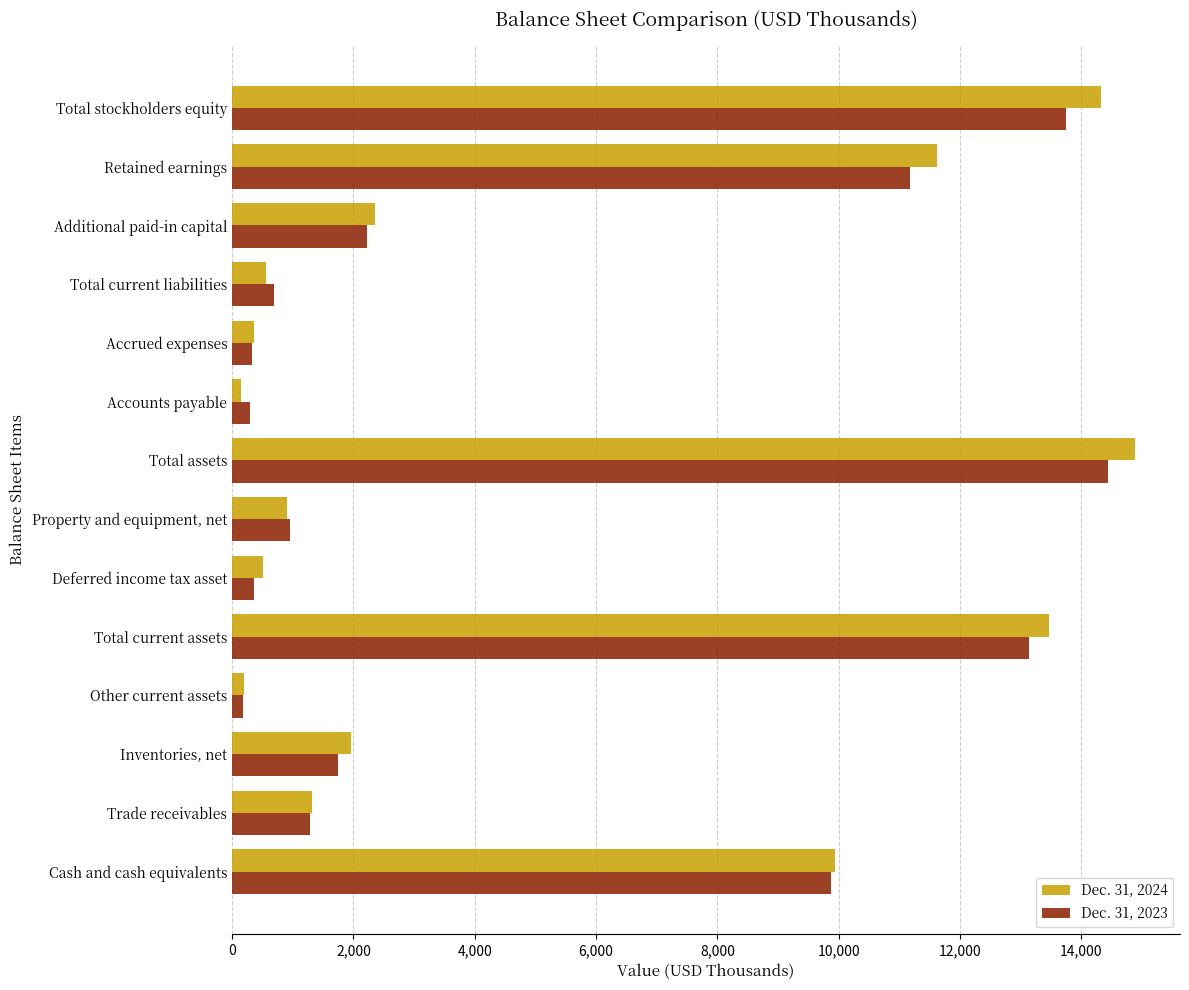

Which series has the widest spread of values?

Dec. 31, 2024